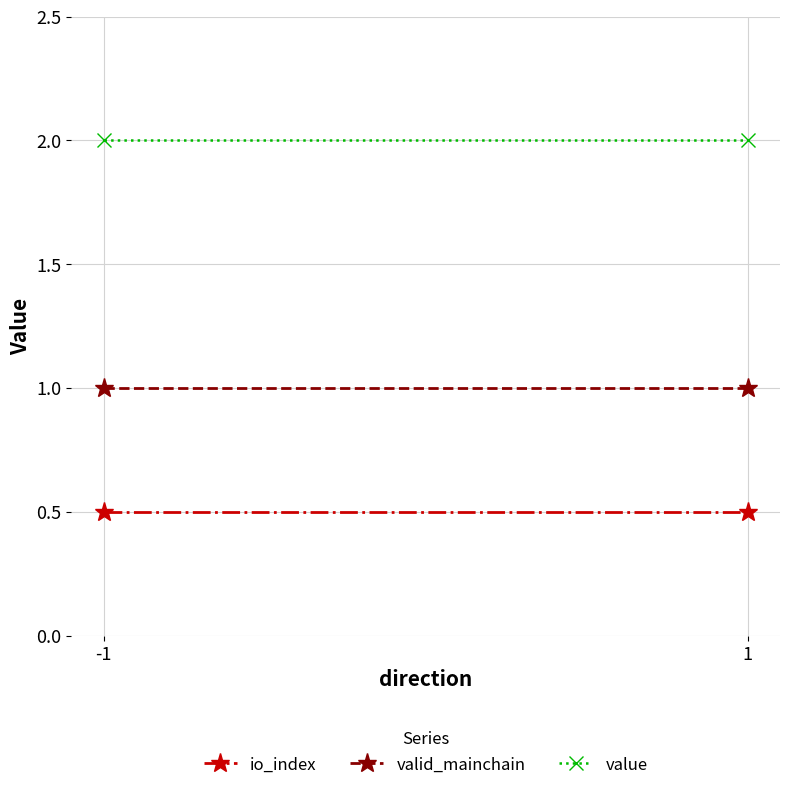

List the series in order of their peak value, lowest first.

io_index, valid_mainchain, value